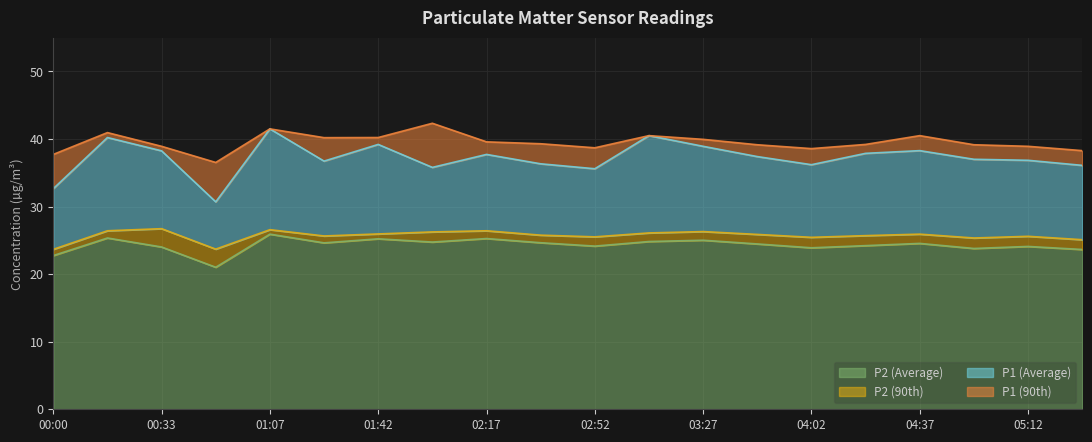

Reading right to left, list all the values displayed in this chart.

P2 (Average): 05:29=23.6	05:12=24.1	04:54=23.8	04:37=24.6	04:19=24.2	04:02=23.9	03:44=24.5	03:27=25.0	03:09=24.8	02:52=24.1	02:34=24.6	02:17=25.3	01:59=24.8	01:42=25.2	01:25=24.6	01:07=25.9	00:50=21.0	00:33=24.0	00:16=25.4	00:00=22.8
P2 (90th): 05:29=25.1	05:12=25.6	04:54=25.4	04:37=25.9	04:19=25.7	04:02=25.4	03:44=25.9	03:27=26.3	03:09=26.1	02:52=25.5	02:34=25.8	02:17=26.4	01:59=26.2	01:42=25.9	01:25=25.6	01:07=26.6	00:50=23.7	00:33=26.7	00:16=26.4	00:00=23.7
P1 (Average): 05:29=36.1	05:12=36.9	04:54=37.0	04:37=38.3	04:19=37.9	04:02=36.2	03:44=37.4	03:27=38.9	03:09=40.5	02:52=35.6	02:34=36.3	02:17=37.7	01:59=35.8	01:42=39.2	01:25=36.7	01:07=41.5	00:50=30.7	00:33=38.2	00:16=40.2	00:00=32.6
P1 (90th): 05:29=38.3	05:12=38.9	04:54=39.1	04:37=40.5	04:19=39.2	04:02=38.6	03:44=39.1	03:27=40.0	03:09=40.5	02:52=38.7	02:34=39.3	02:17=39.6	01:59=42.3	01:42=40.2	01:25=40.2	01:07=41.5	00:50=36.5	00:33=38.9	00:16=41.0	00:00=37.7